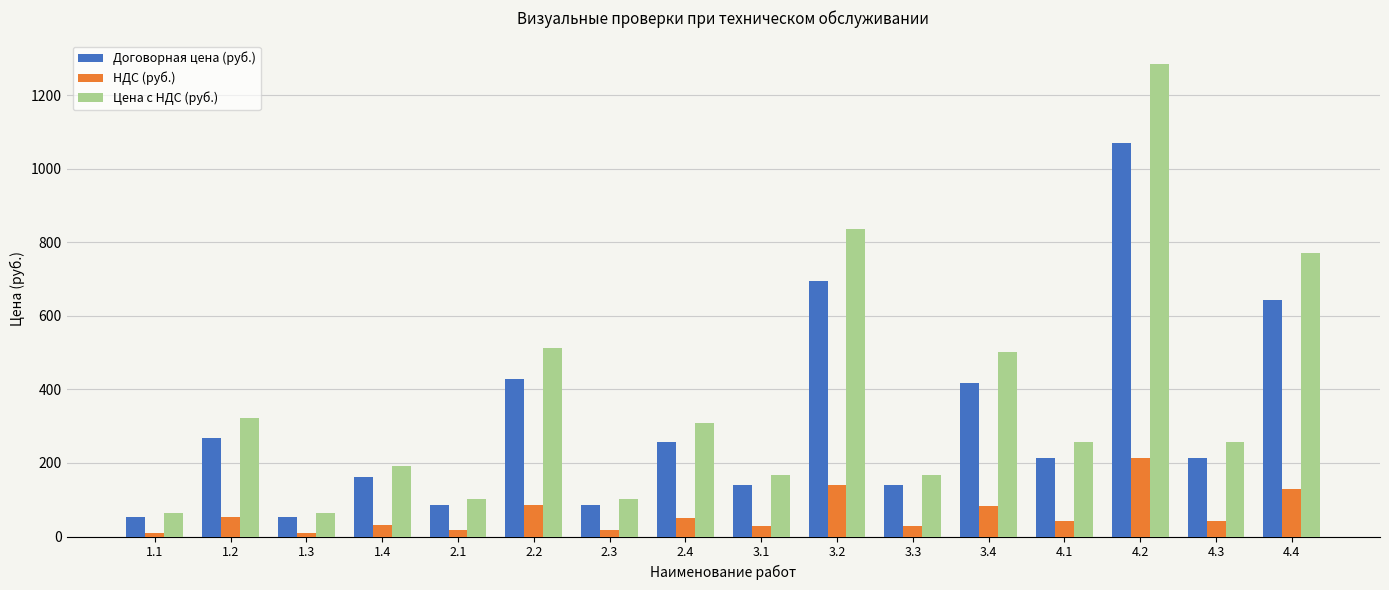

Which series has the widest spread of values?

Цена с НДС (руб.)